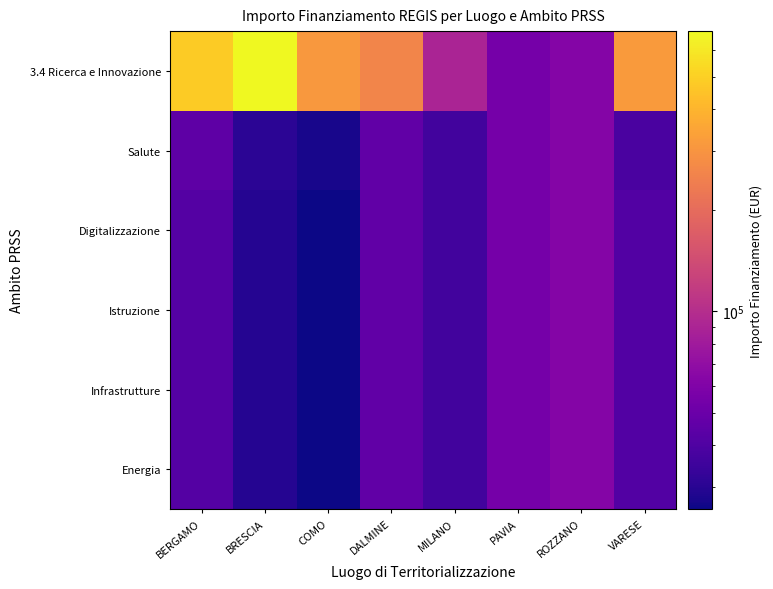

What is the minimum value shown in the chart?

25842.4